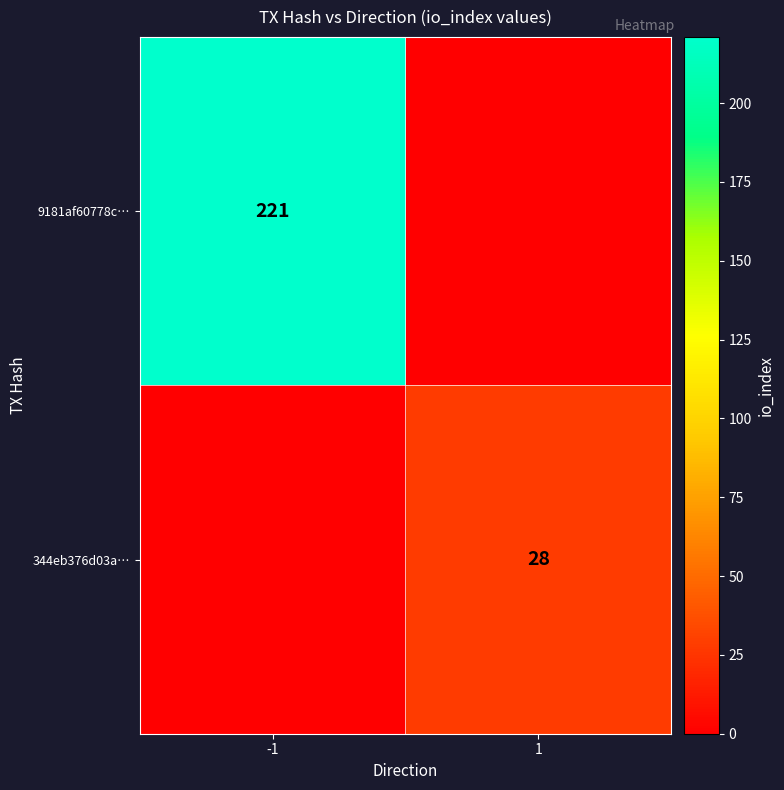

The value of 9181af60778c… at -1 is 221. True or false?

True